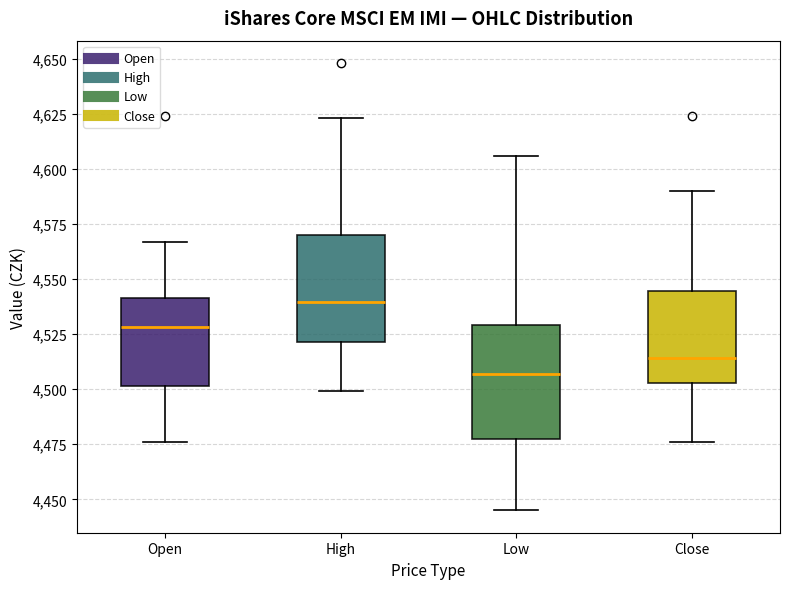

Which box's median line is the highest?

High